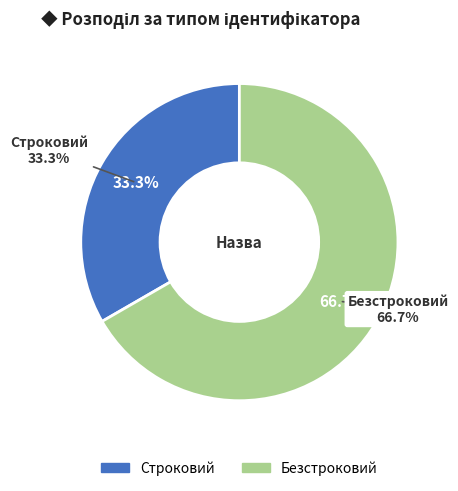

Which has a higher value, Безстроковий or Строковий?

Безстроковий